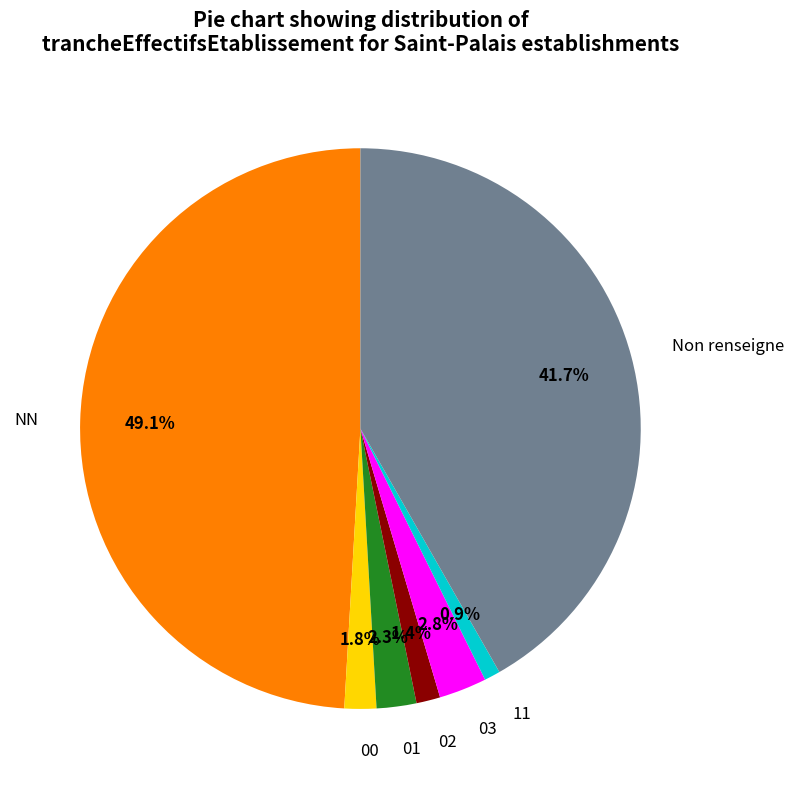

To the nearest percent, what percentage of the pie is 01?

2%